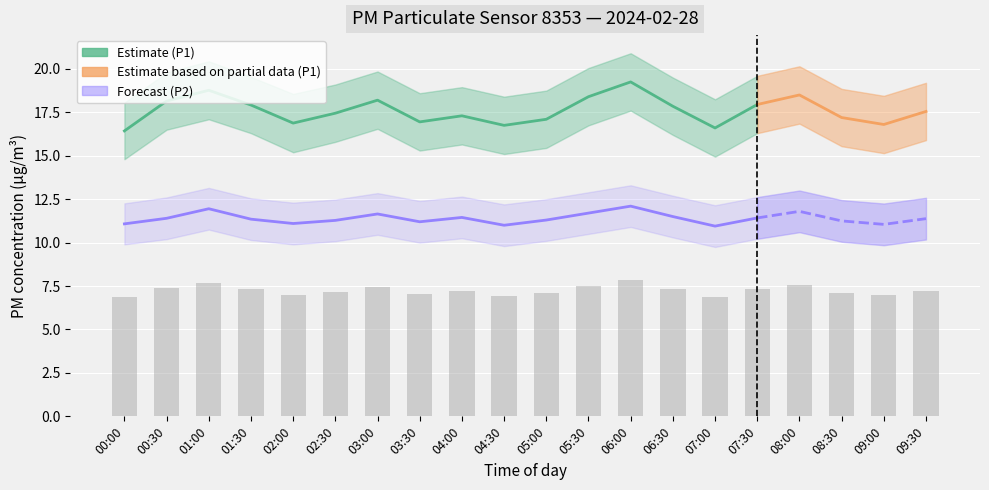

Reading left to right, transcribe all the data shown in this chart.

00:00=6.9	00:30=7.4	01:00=7.7	01:30=7.3	02:00=7.0	02:30=7.2	03:00=7.5	03:30=7.0	04:00=7.2	04:30=6.9	05:00=7.1	05:30=7.5	06:00=7.8	06:30=7.3	07:00=6.9	07:30=7.3	08:00=7.6	08:30=7.1	09:00=7.0	09:30=7.2